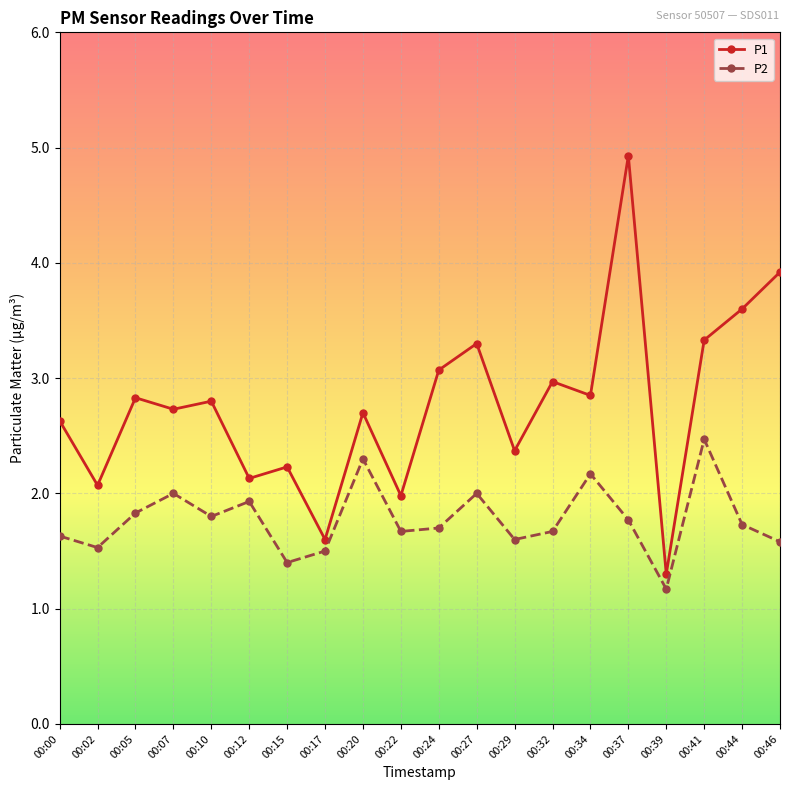

True or false: P1 and P2 intersect in this chart.

False